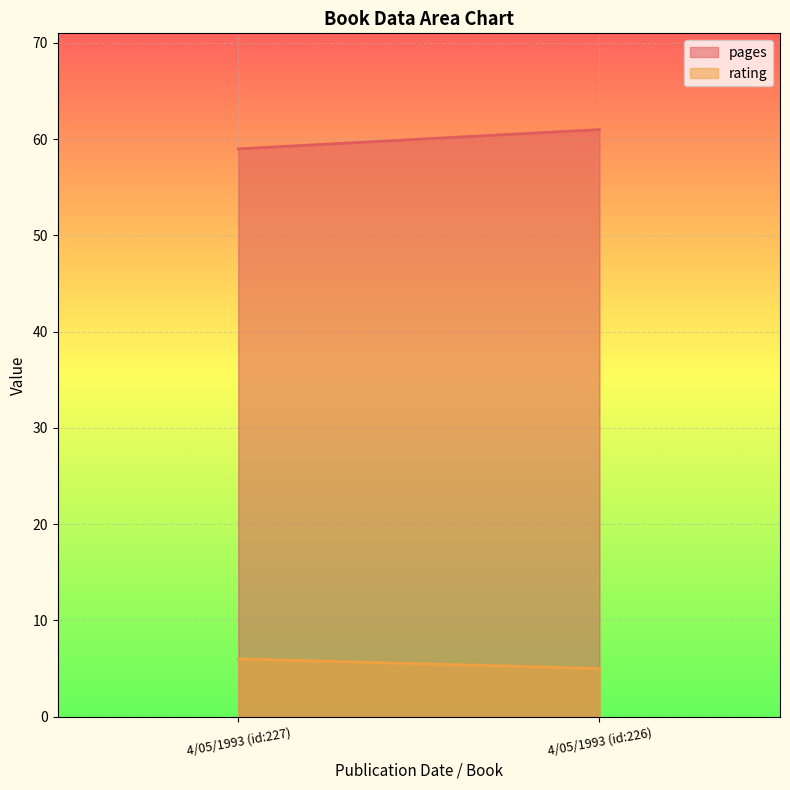

Which series has the widest spread of values?

pages